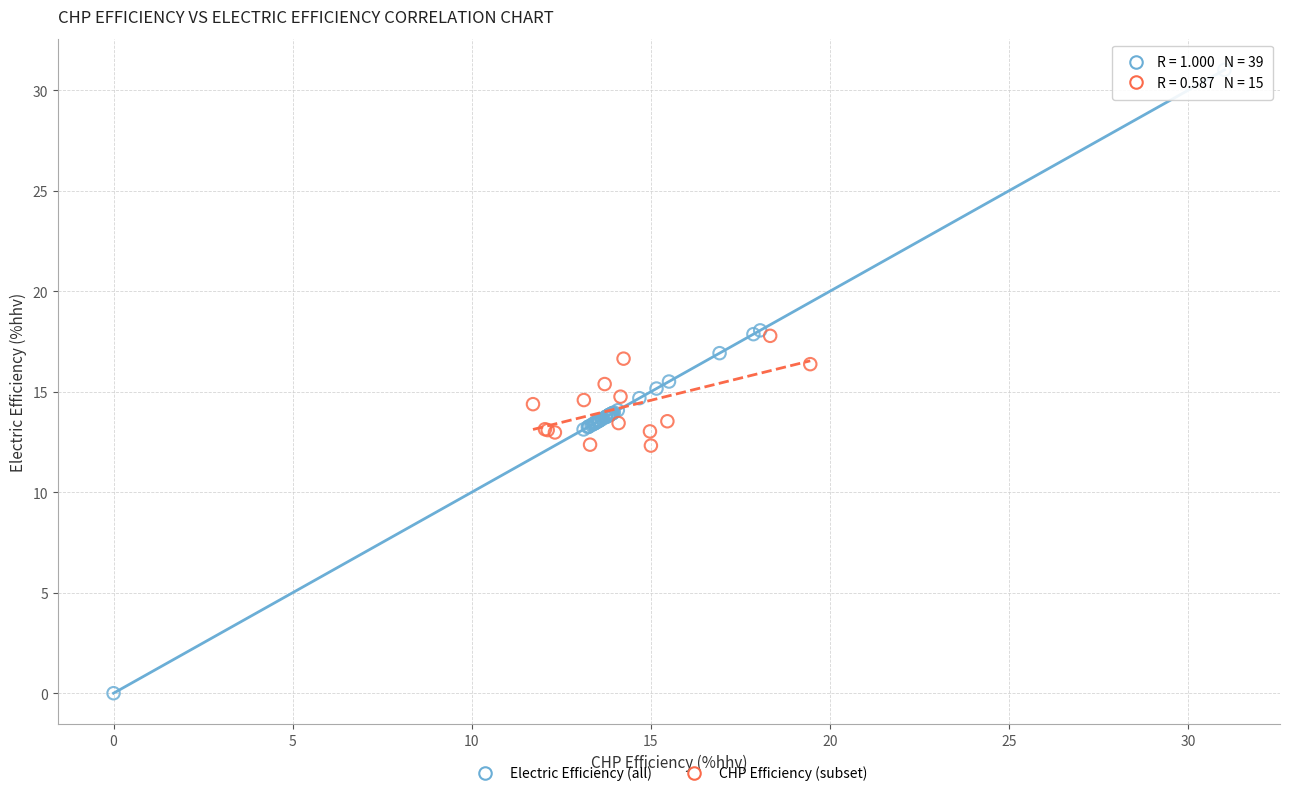

Which series reaches the maximum Y coordinate?

Electric Efficiency (all)